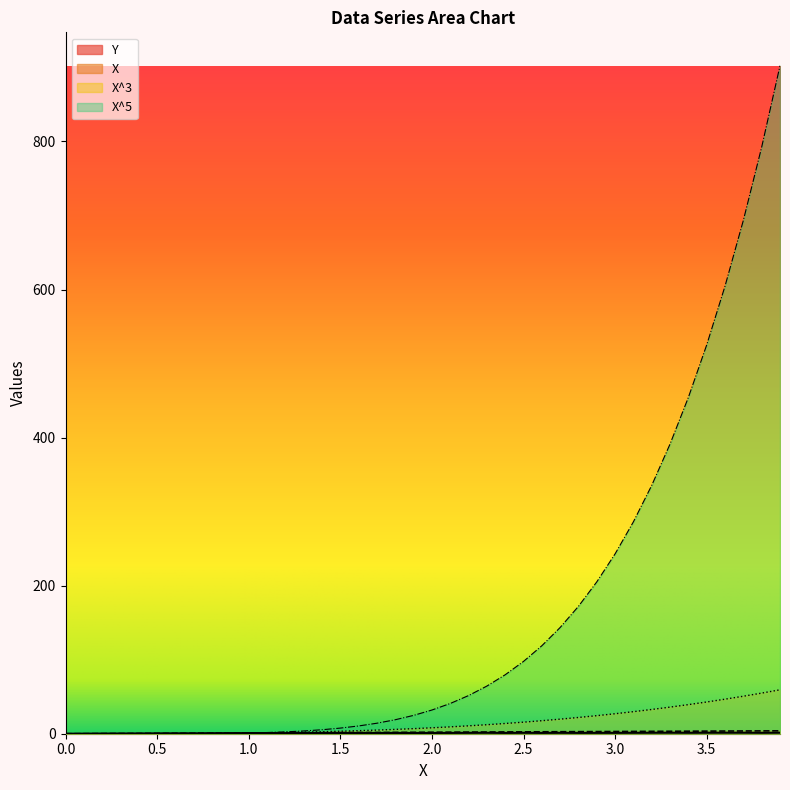

What is the sum of all Y values?

38.0